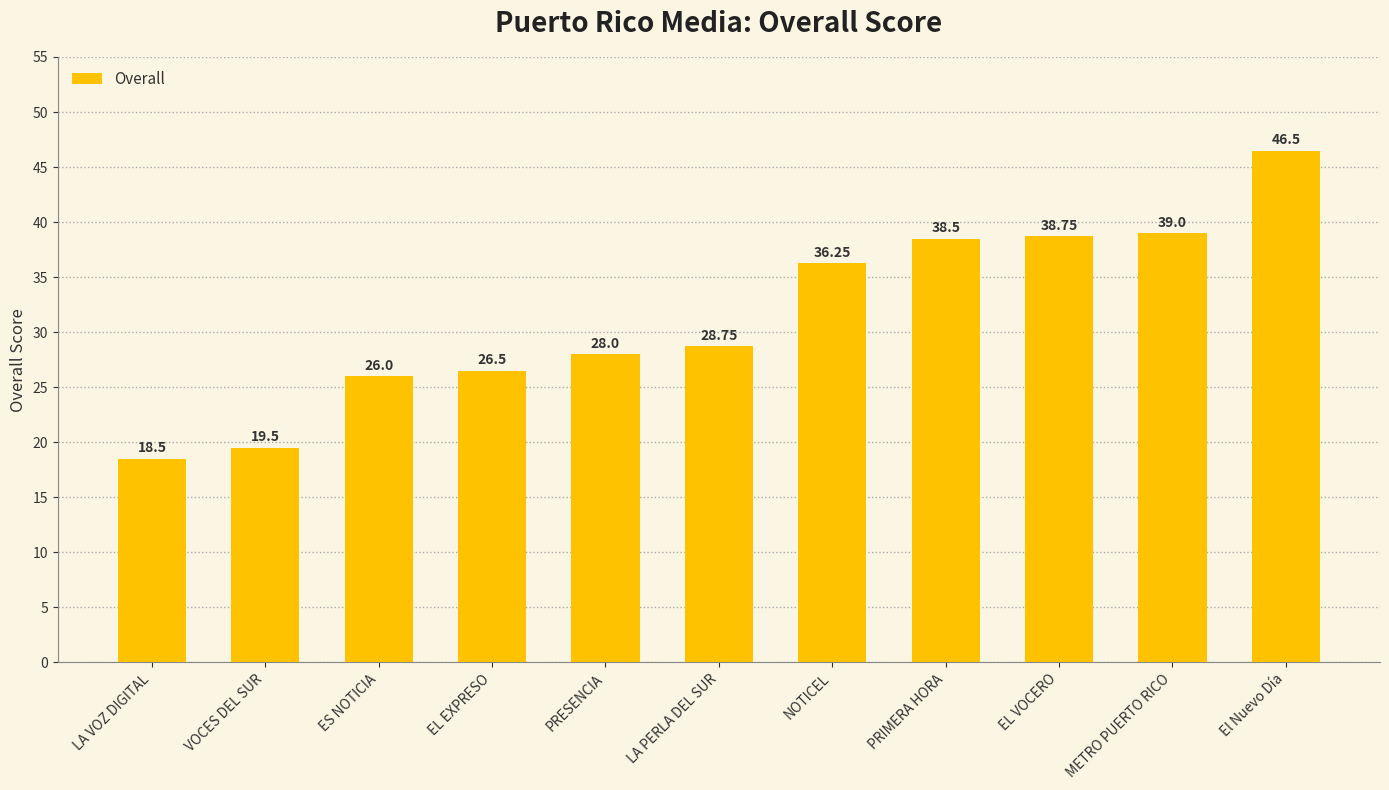

What is the ratio of the value at ES NOTICIA to the value at LA PERLA DEL SUR?

0.9